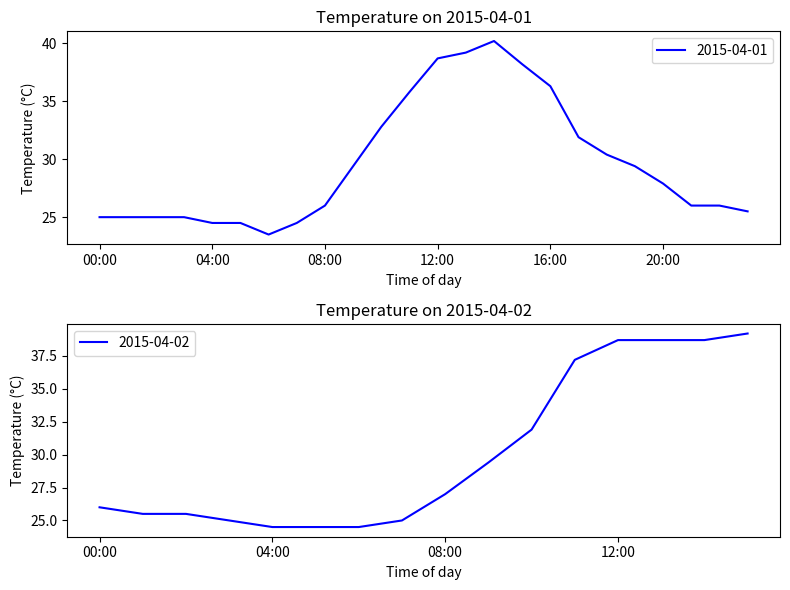

Where does the data first go above 26?

09:00